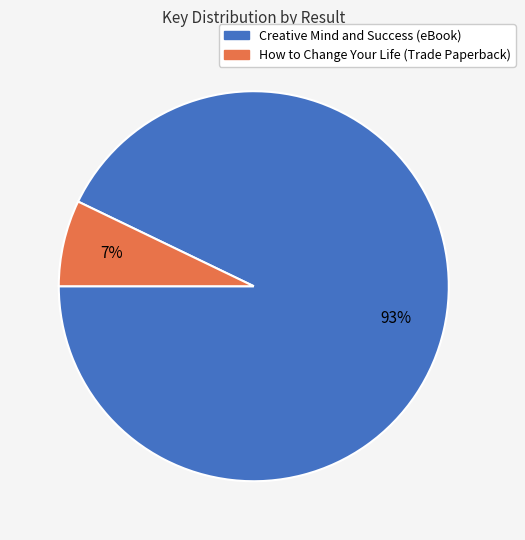

Does any single category account for the majority?

Yes